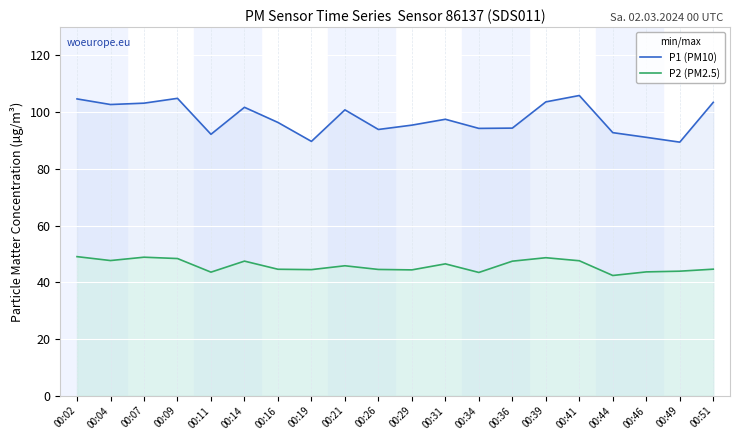

How many values in the P2 (PM2.5) series exceed 45?

10